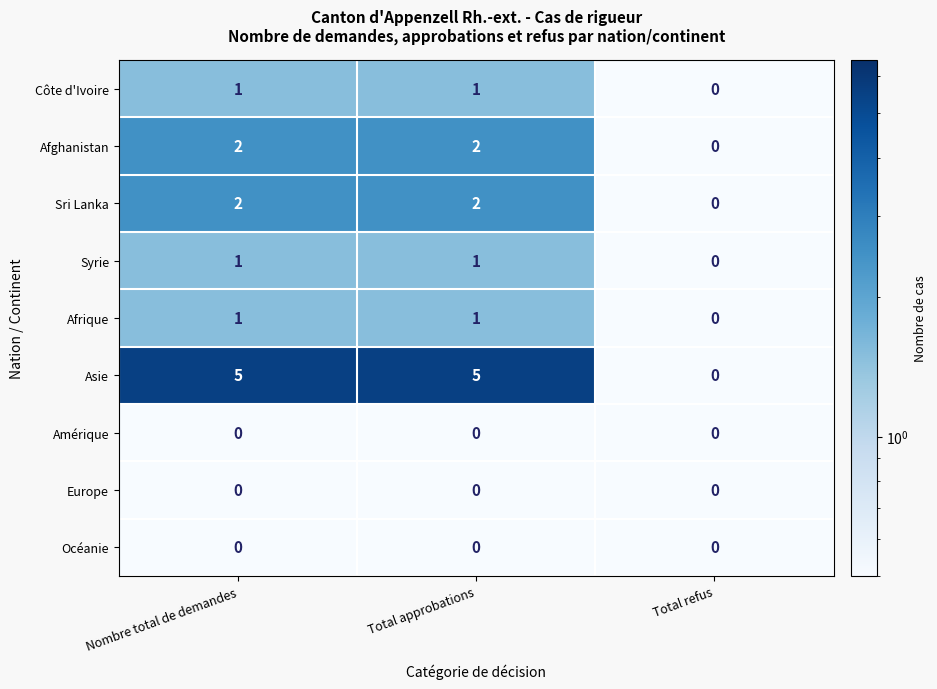

What is the total value across all series at Total approbations?

12